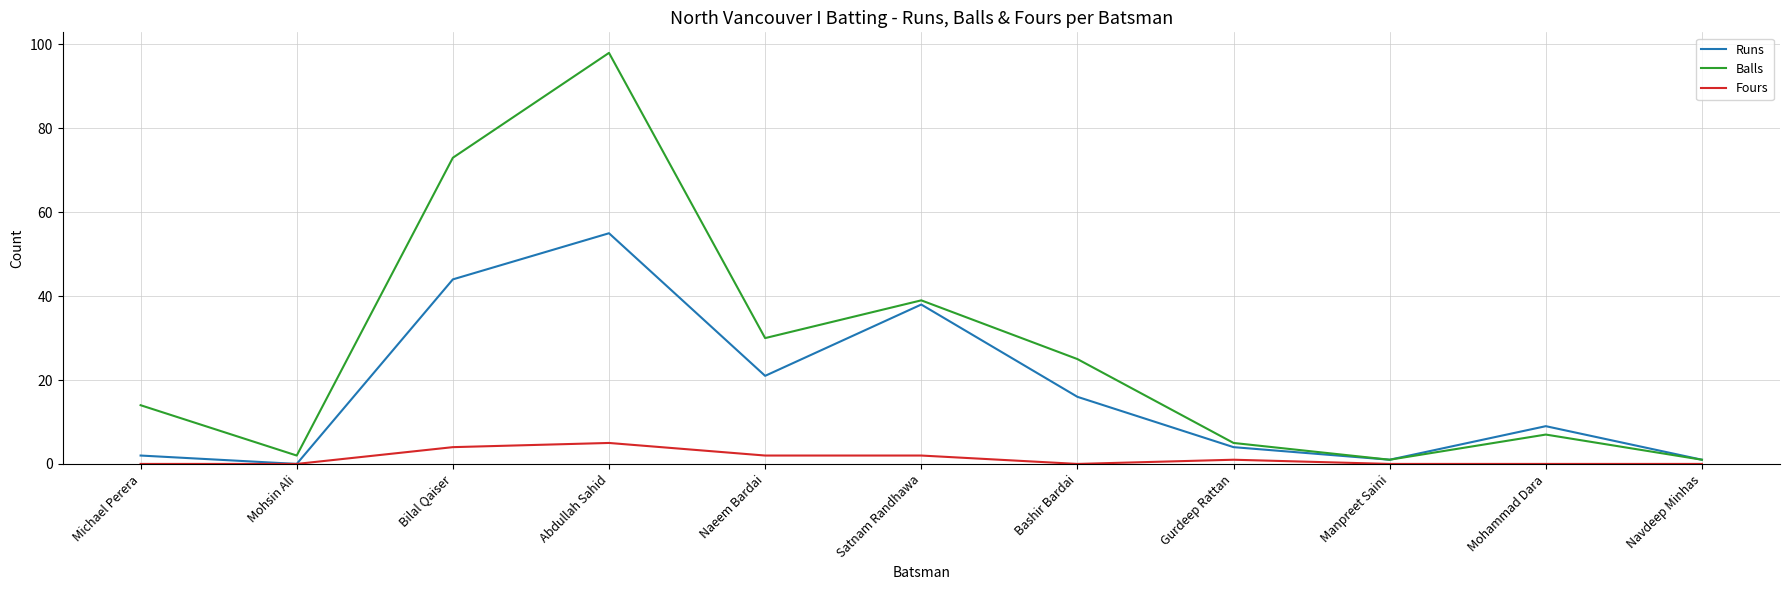

Rank the series by their maximum value, from highest to lowest.

Balls, Runs, Fours